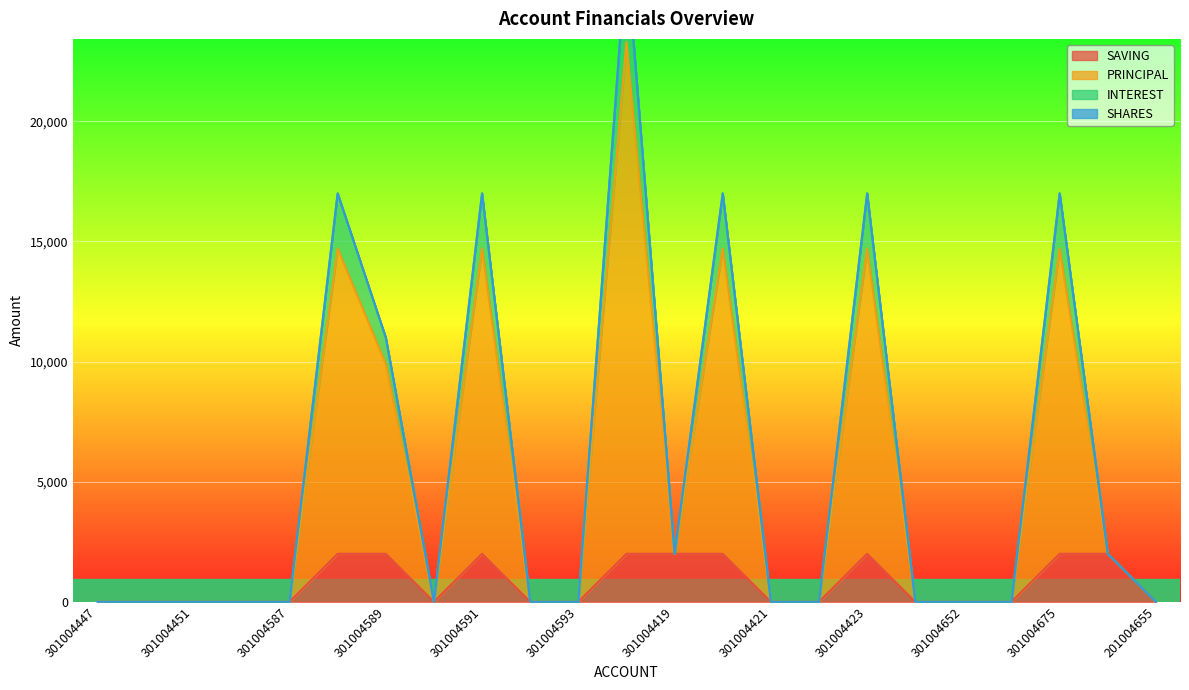

Is the value of INTEREST at 301004420 greater than the value of SAVING at 301004588?

Yes